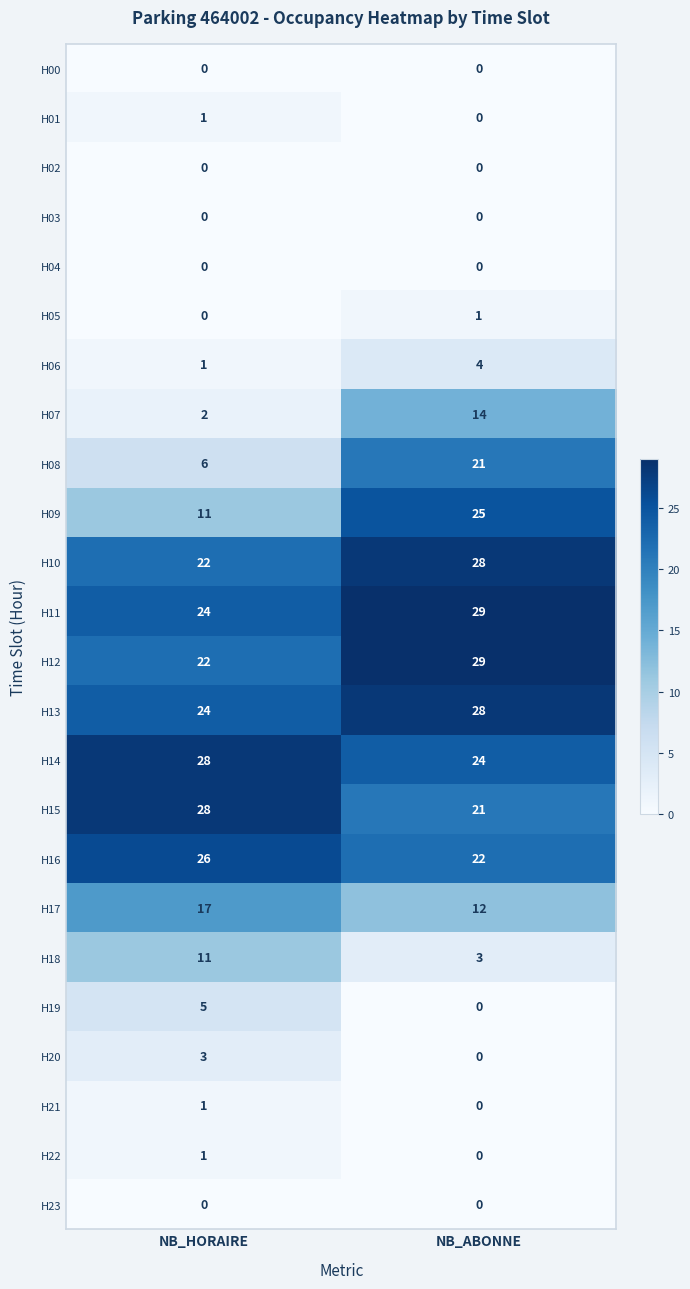

The H03 series shows 0 at NB_ABONNE. True or false?

True